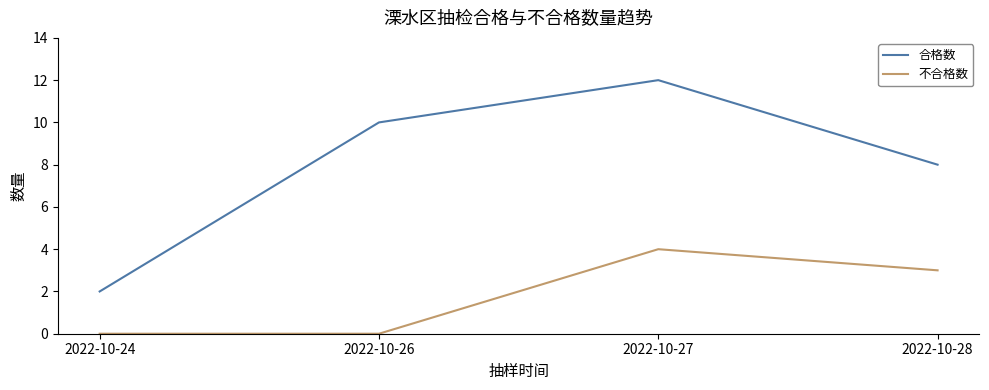

Does the chart display data point markers on the line(s)?

No